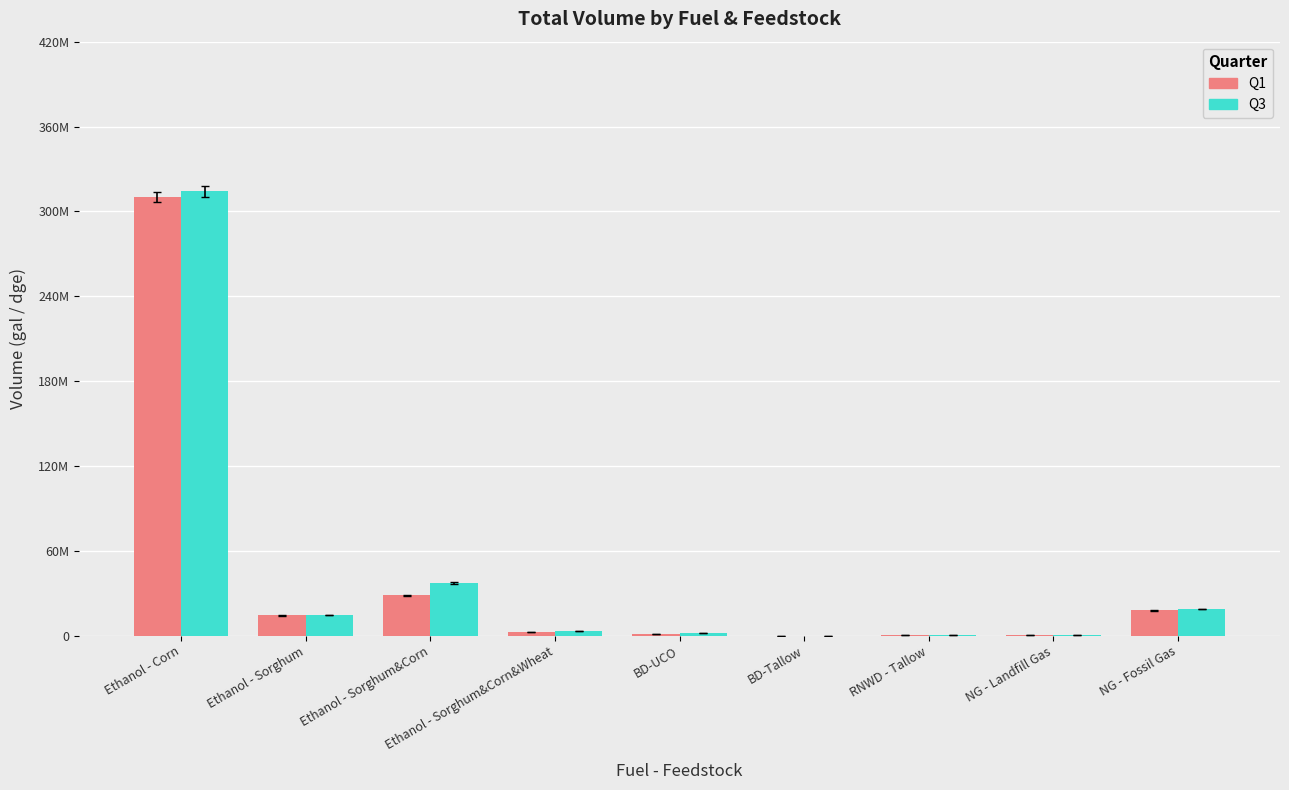

Are the bars horizontal?

No